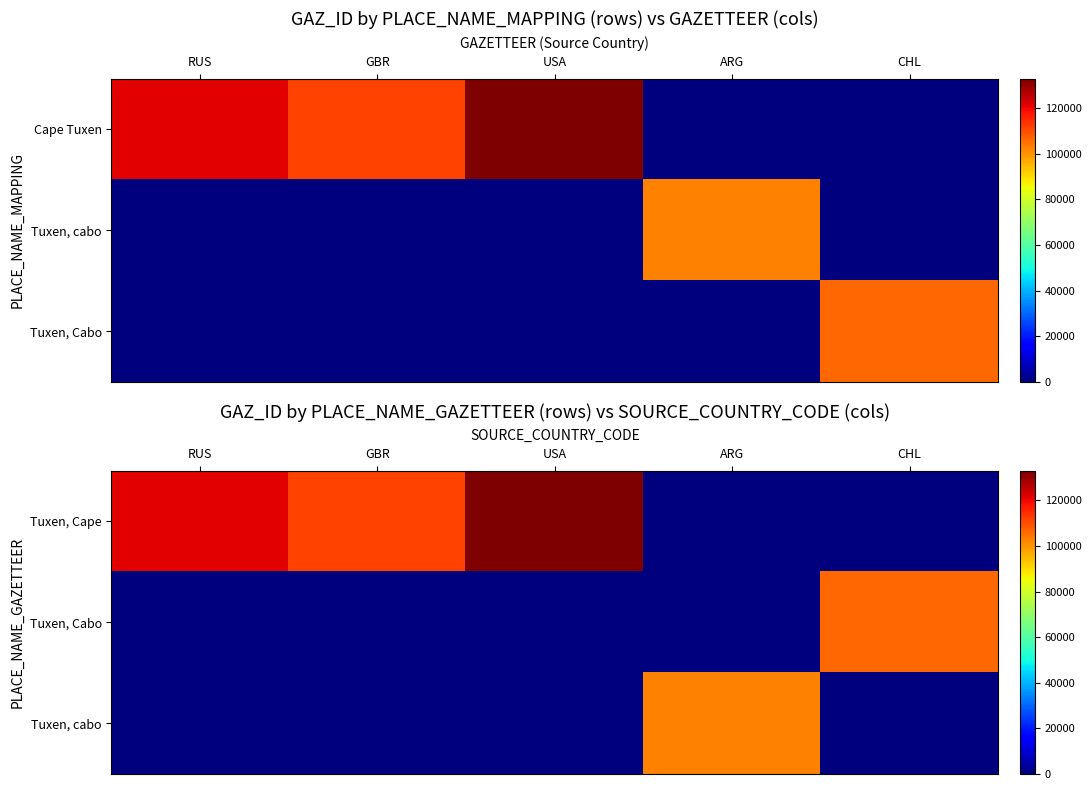

Rank the series by their maximum value, from highest to lowest.

Tuxen, Cape, Tuxen, Cabo, Tuxen, cabo